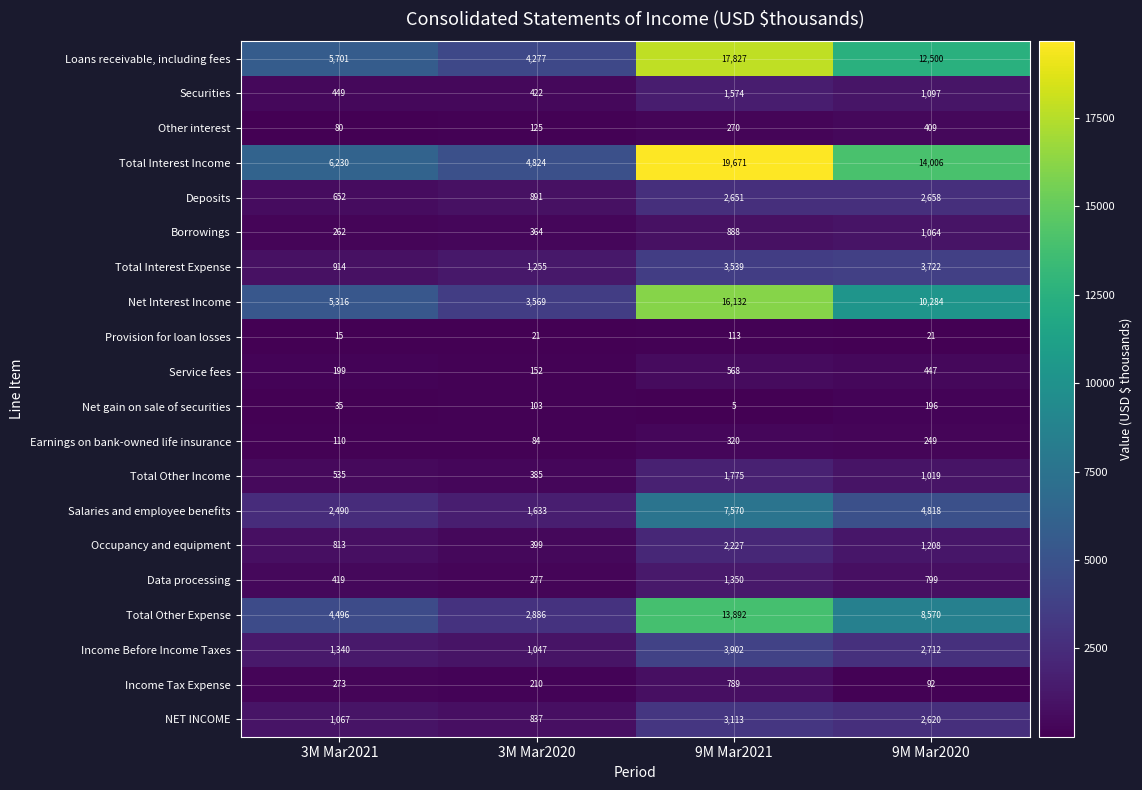

What is the total value across all series at 9M Mar2020?

68491